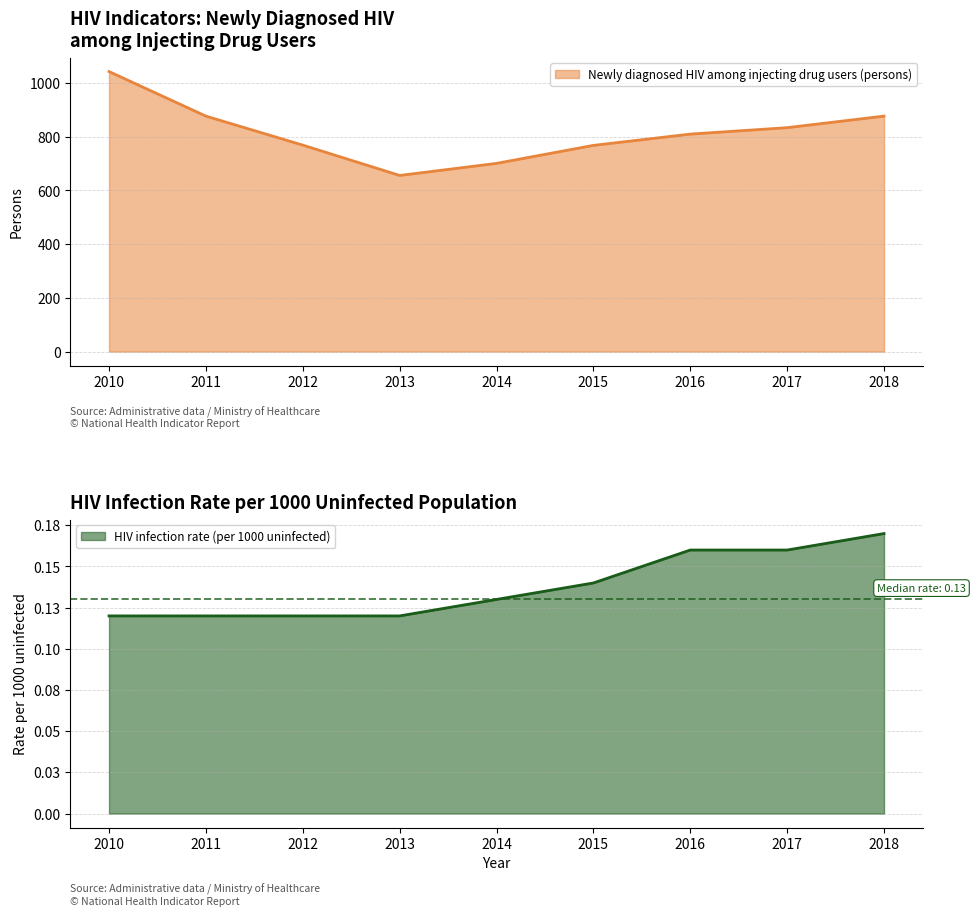

At which category is the sum across all series the highest?

2010